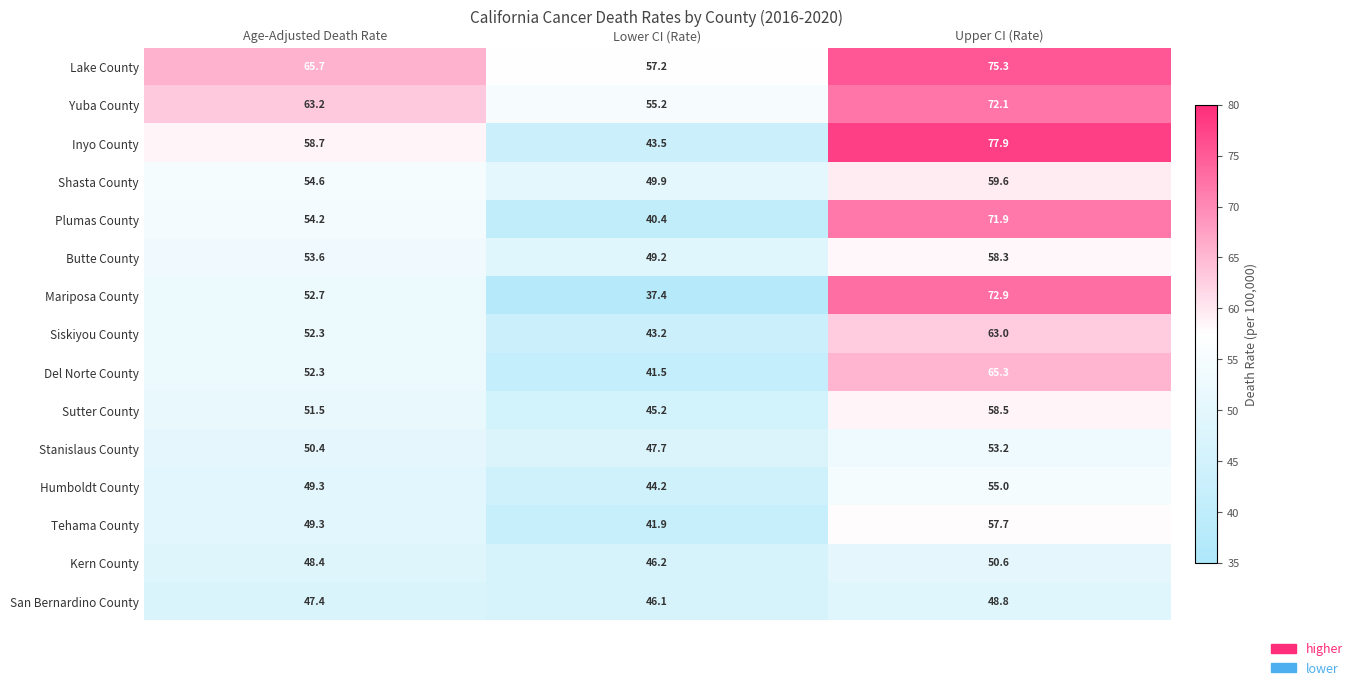

What is the smallest value displayed?

37.4